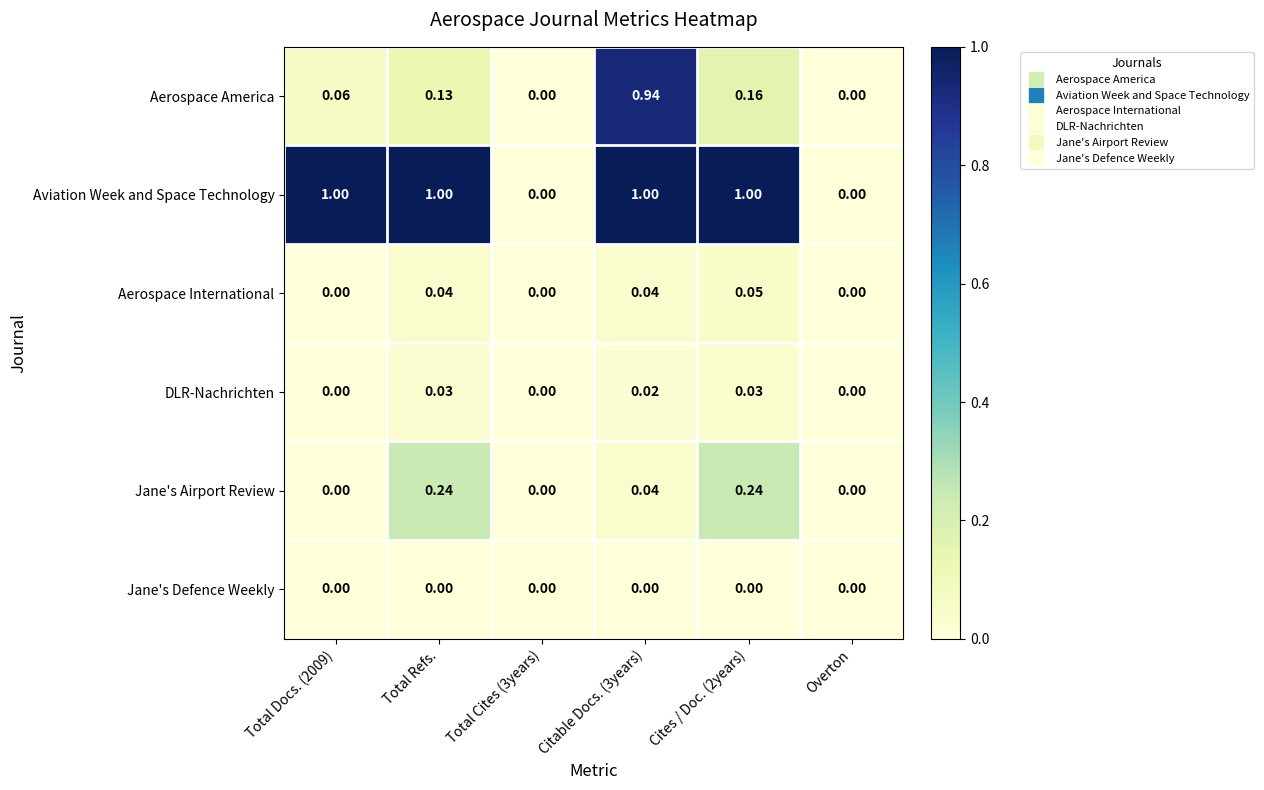

Which series has the largest total across all categories?

Aviation Week and Space Technology